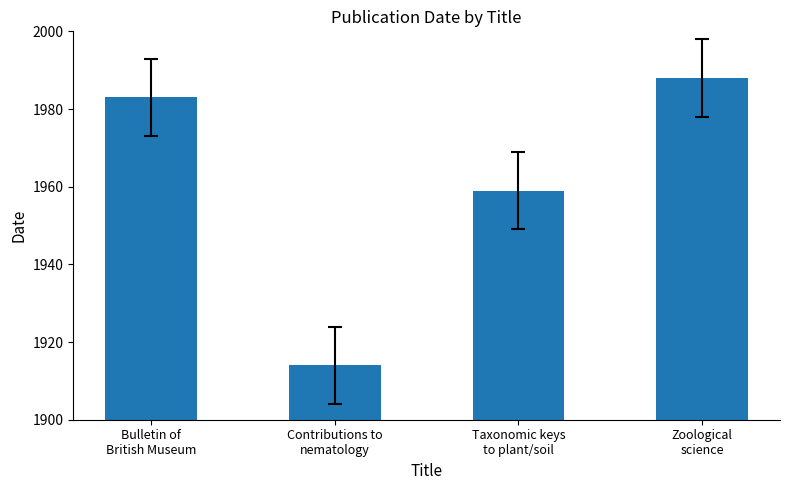

What is the minimum value shown in the chart?

1914